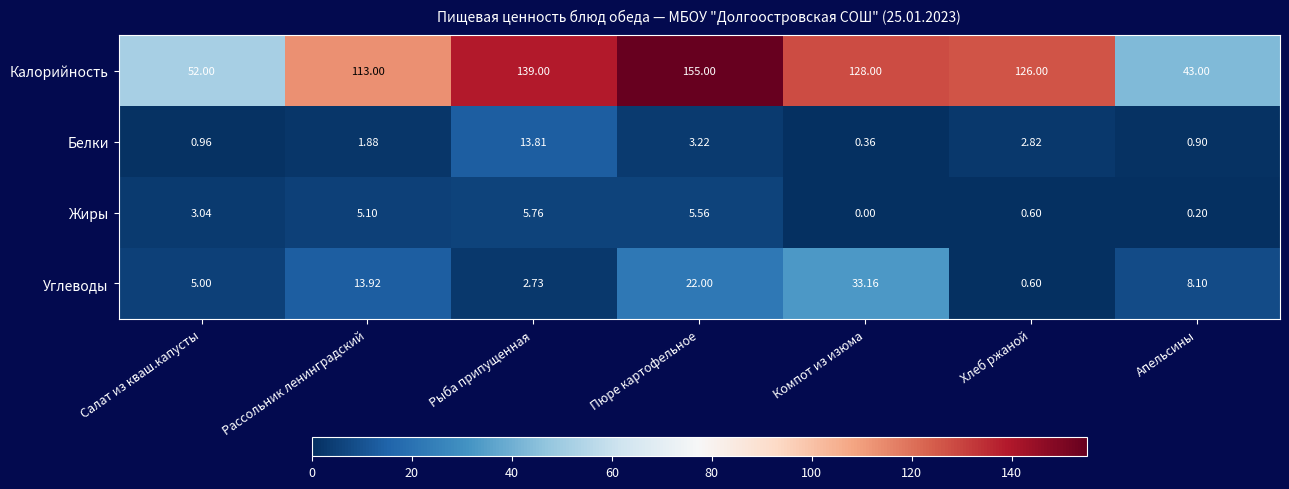

Which category has the lowest value across all series?

Компот из изюма